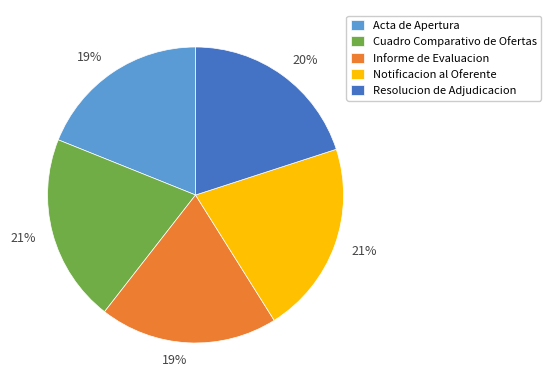

Is it true that Resolucion de Adjudicacion is 12% of the pie?

False